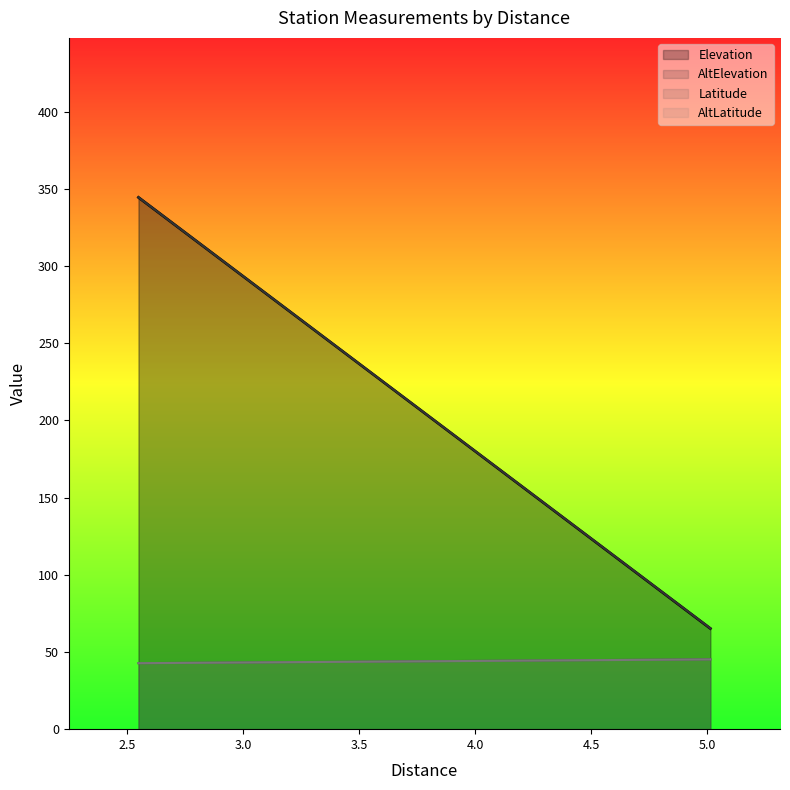

True or false: AltLatitude and Elevation intersect in this chart.

False